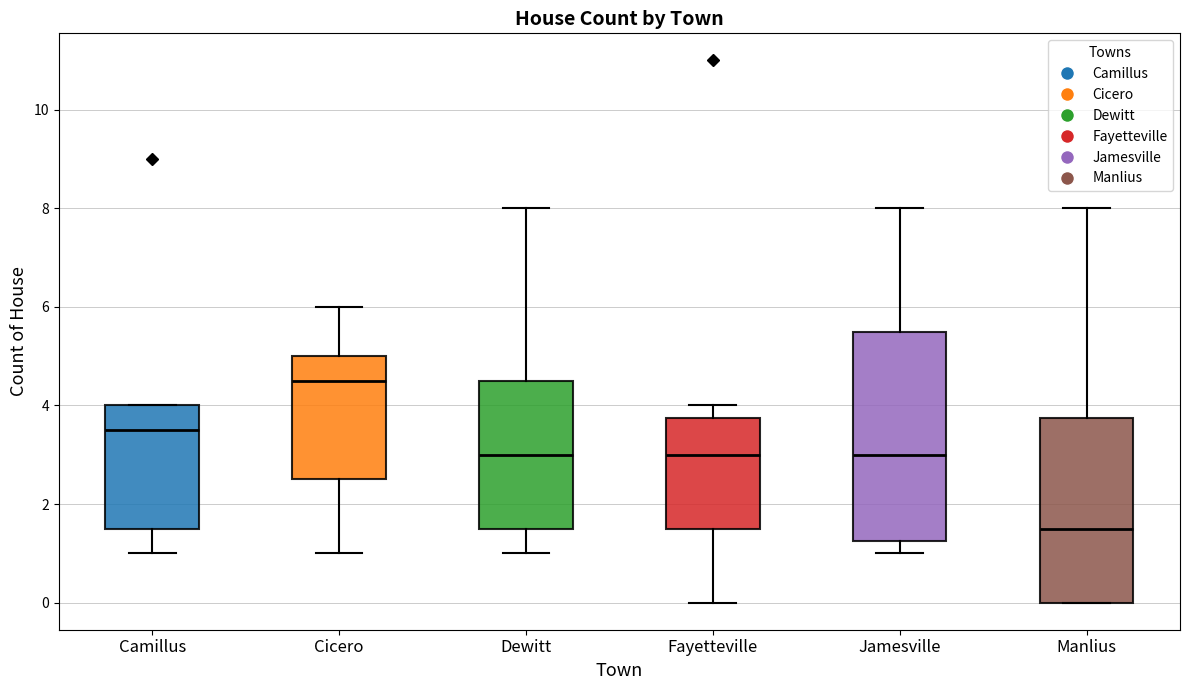

Reading left to right, read every box against the y-axis: the position of its median line, the range the box covers, and the ends of its whiskers. The values are not printed on the chart, so give them approximately, as read against the axis.

Camillus: median 3.6, box 1.6 to 4.0, whiskers 1.0 to 4.0
Cicero: median 4.6, box 2.6 to 5.0, whiskers 1.0 to 6.0
Dewitt: median 3.0, box 1.6 to 4.6, whiskers 1.0 to 8.0
Fayetteville: median 3.0, box 1.6 to 3.8, whiskers 0.0 to 4.0
Jamesville: median 3.0, box 1.2 to 5.6, whiskers 1.0 to 8.0
Manlius: median 1.6, box 0.0 to 3.8, whiskers 0.0 to 8.0